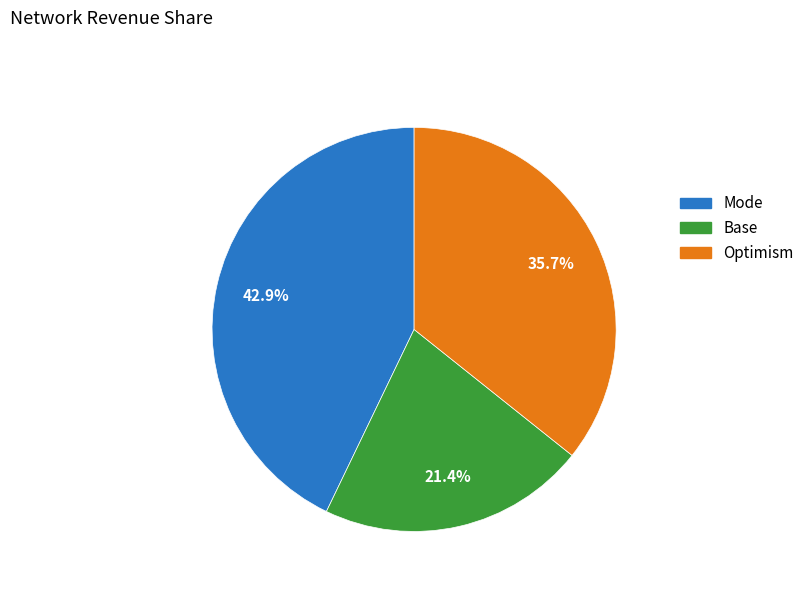

Which slice is the smallest?

Base